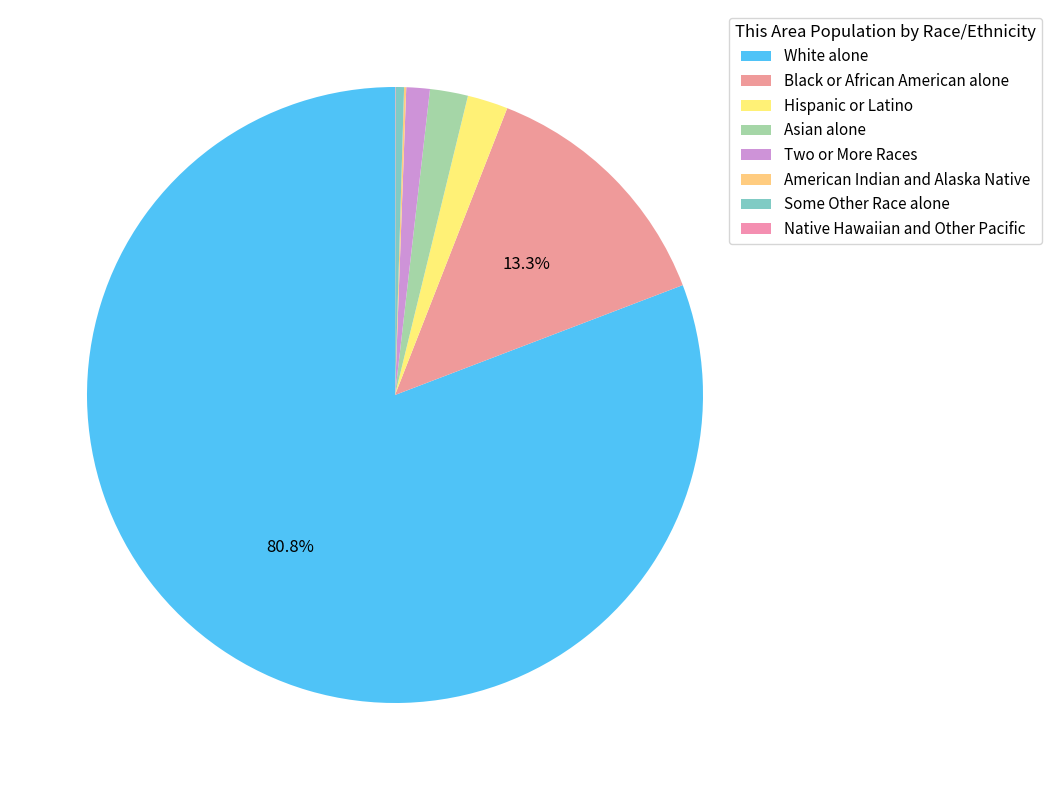

Is it true that Asian alone is 2% of the pie?

True